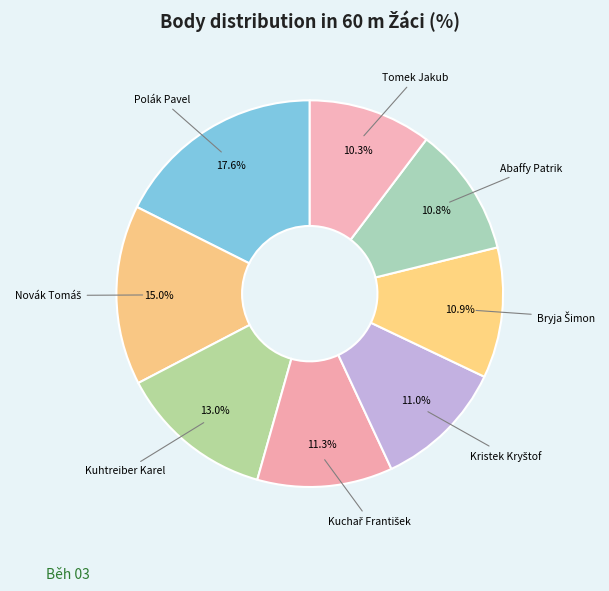

Which slice is the largest?

Polák Pavel